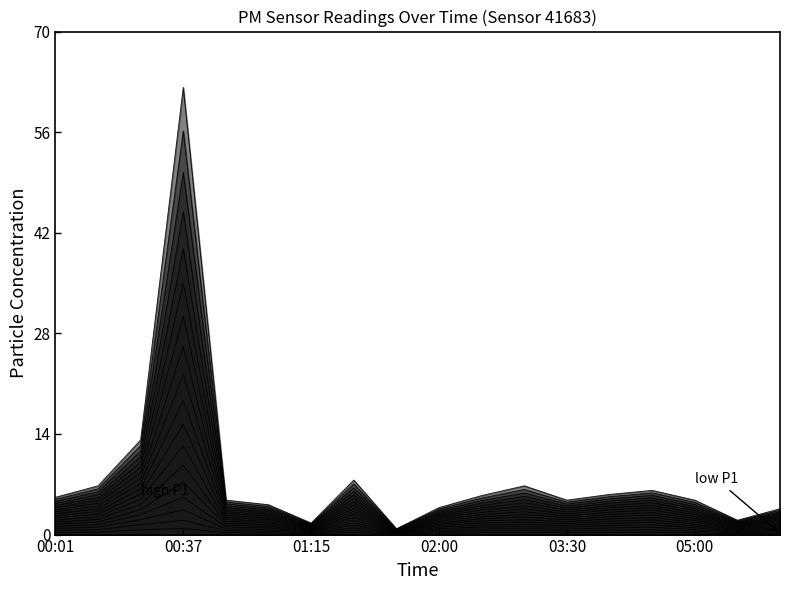

True or false: Series layer 1 and Series layer 18 cross at least once.

False